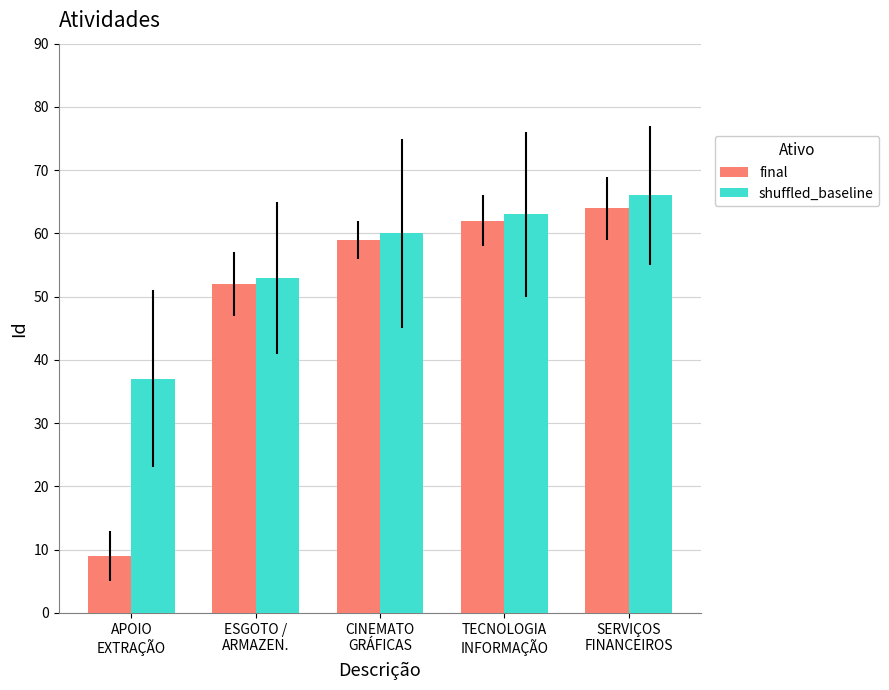

What is the total value across all series at CINEMATO
GRÁFICAS?

119